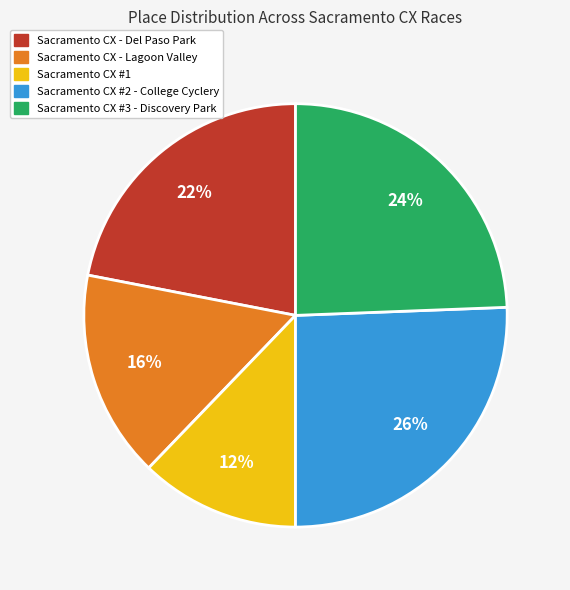

Rank the categories by value from lowest to highest.

Sacramento CX #1, Sacramento CX - Lagoon Valley, Sacramento CX - Del Paso Park, Sacramento CX #3 - Discovery Park, Sacramento CX #2 - College Cyclery